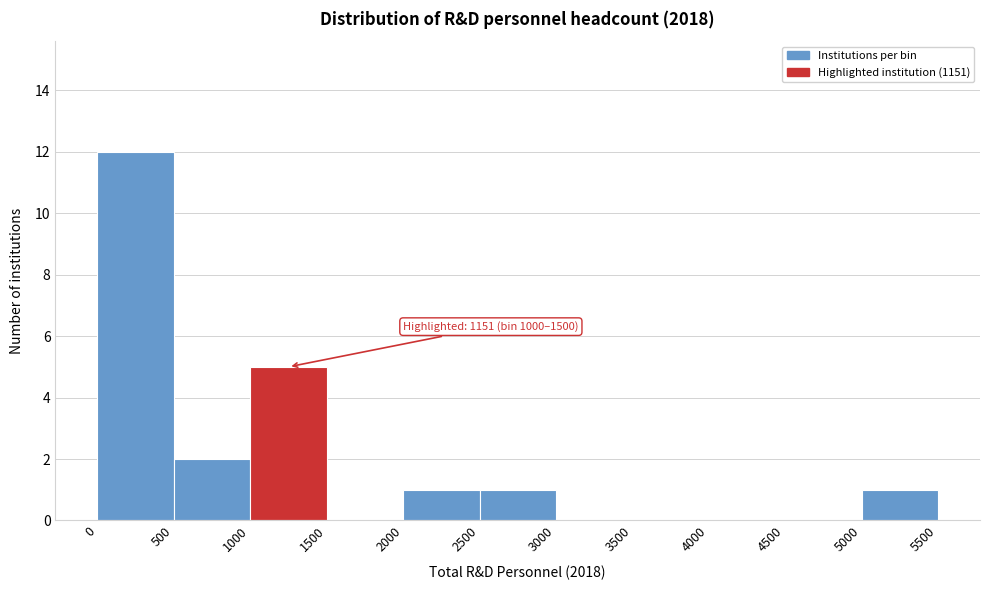

Which range on the x-axis has the tallest bar?

0 to 500